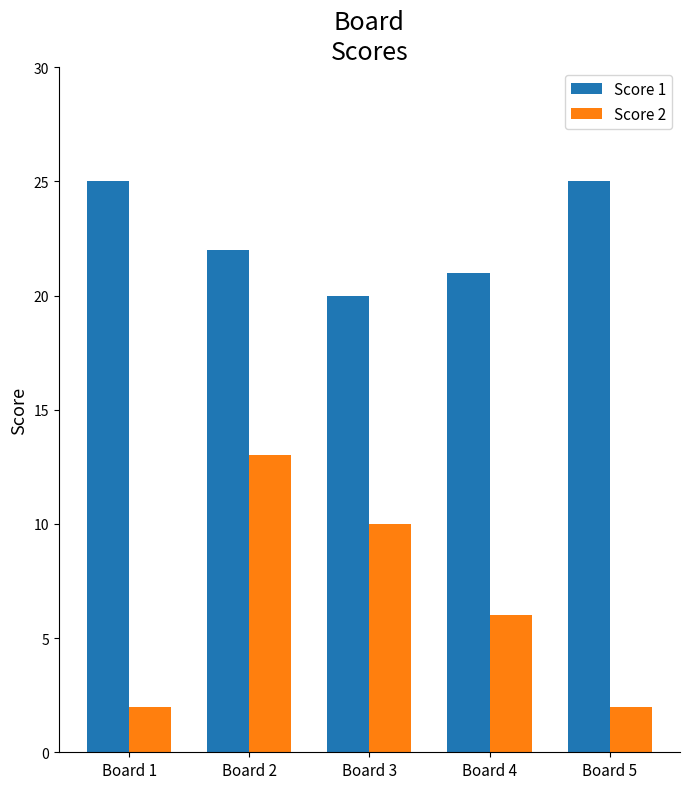

True or false: Score 2 has a value of 2 at Board 4.

False